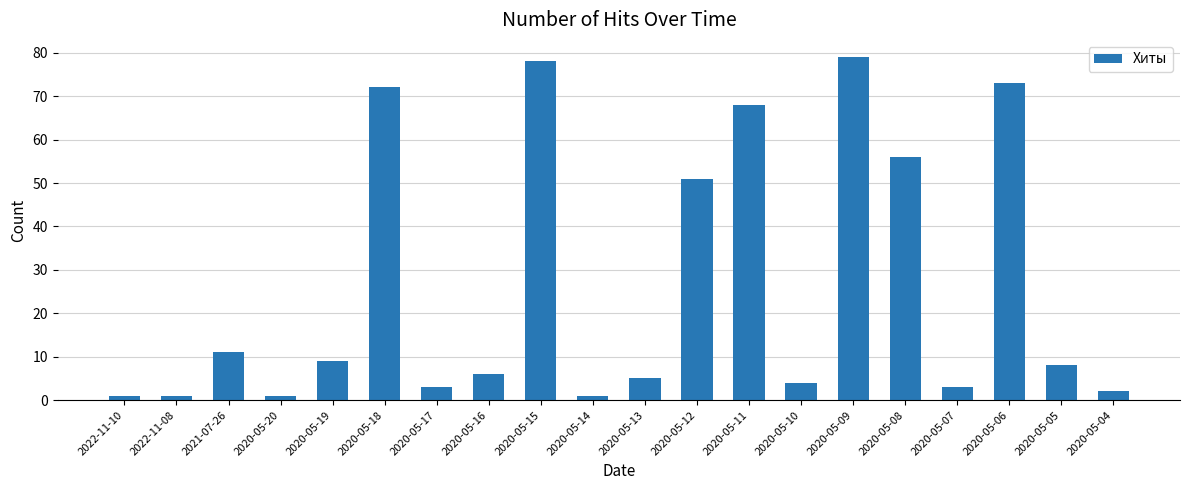

What is the difference between the maximum and minimum values?

78